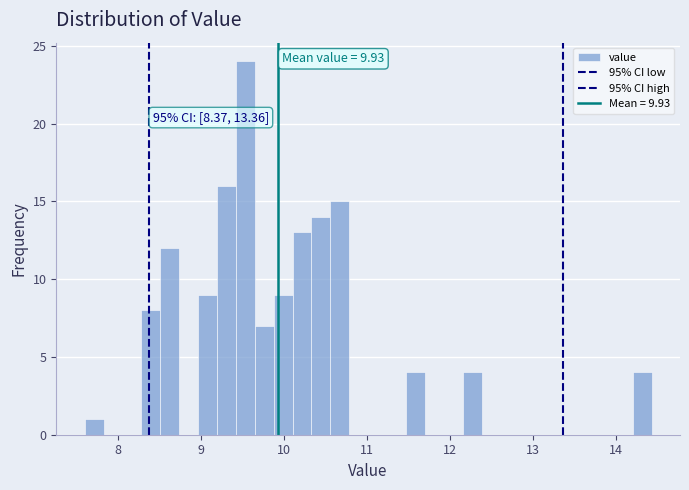

Read against the x-axis, roughly where is the centre of the tallest bar?

9.5